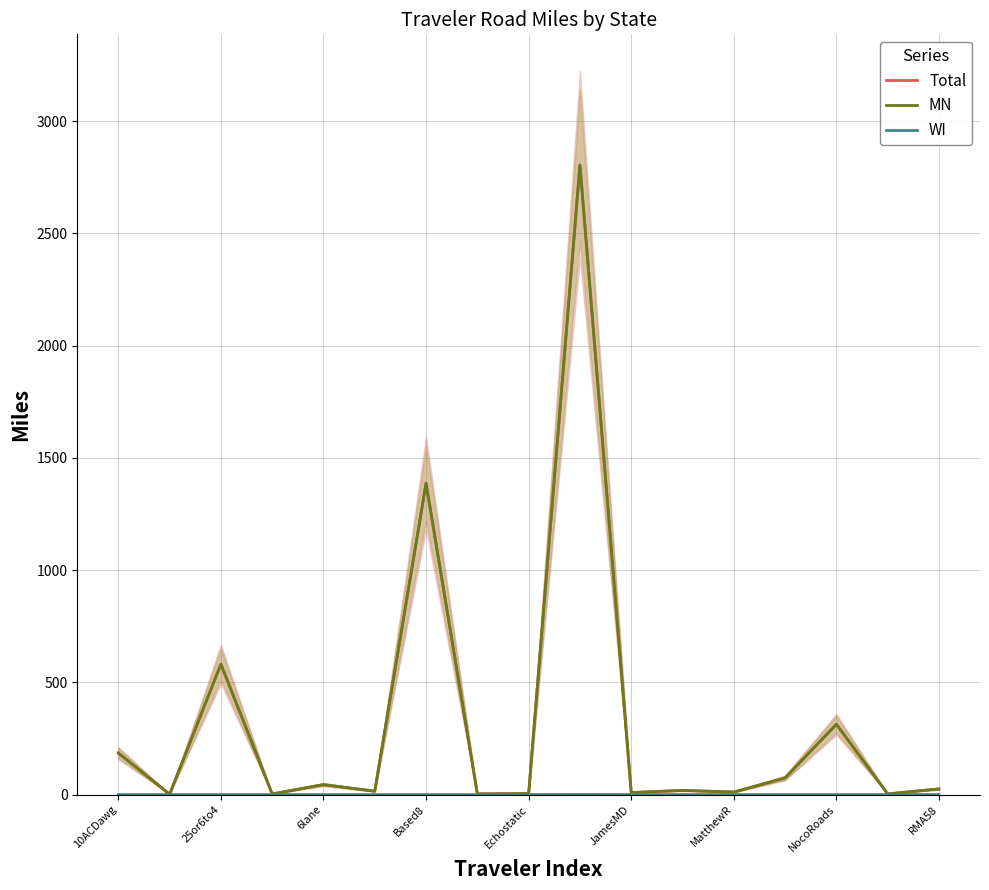

Does the chart have visible grid lines?

Yes